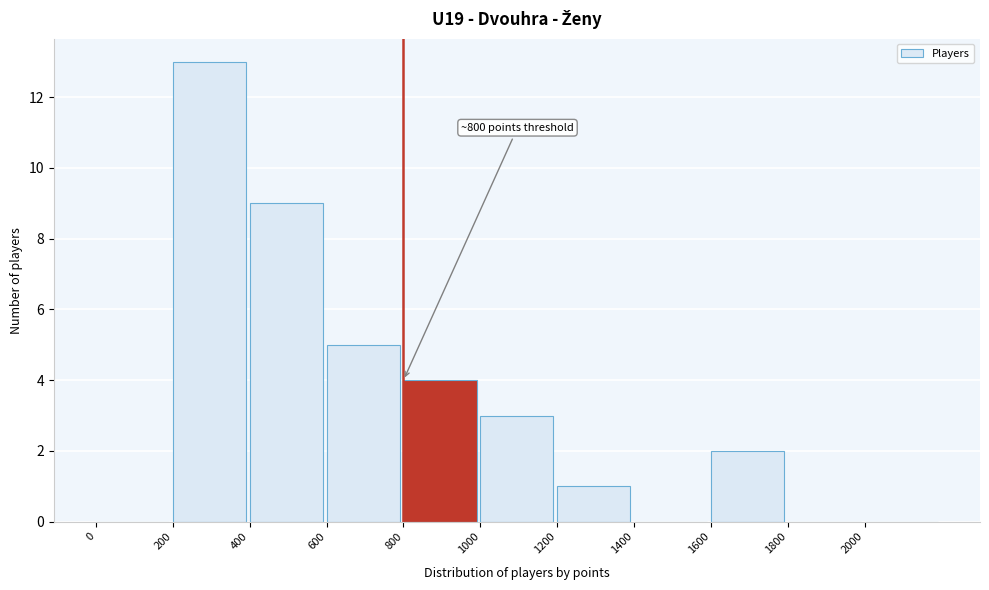

Which range on the x-axis has the tallest bar?

200 to 400